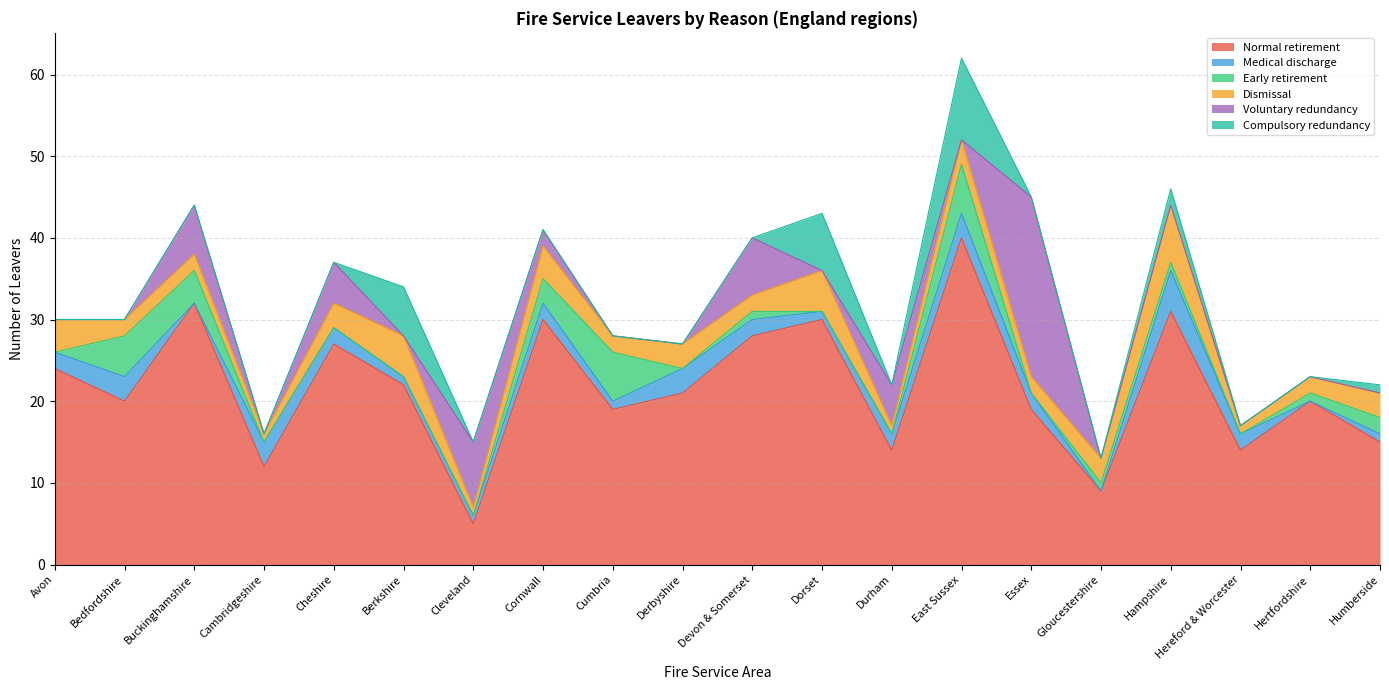

Does the chart display data point markers on the line(s)?

No